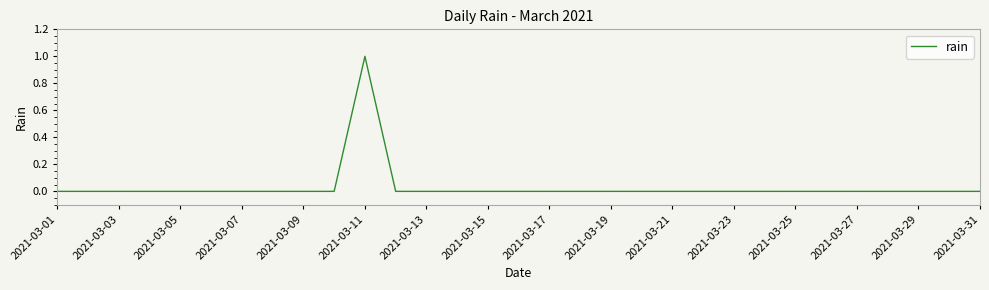

The value at 2021-03-11 is 2. True or false?

False